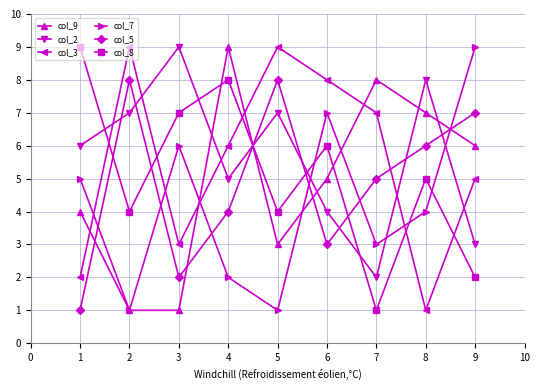

At 8, list the series in order from smallest to largest.

col_3, col_7, col_8, col_5, col_9, col_2